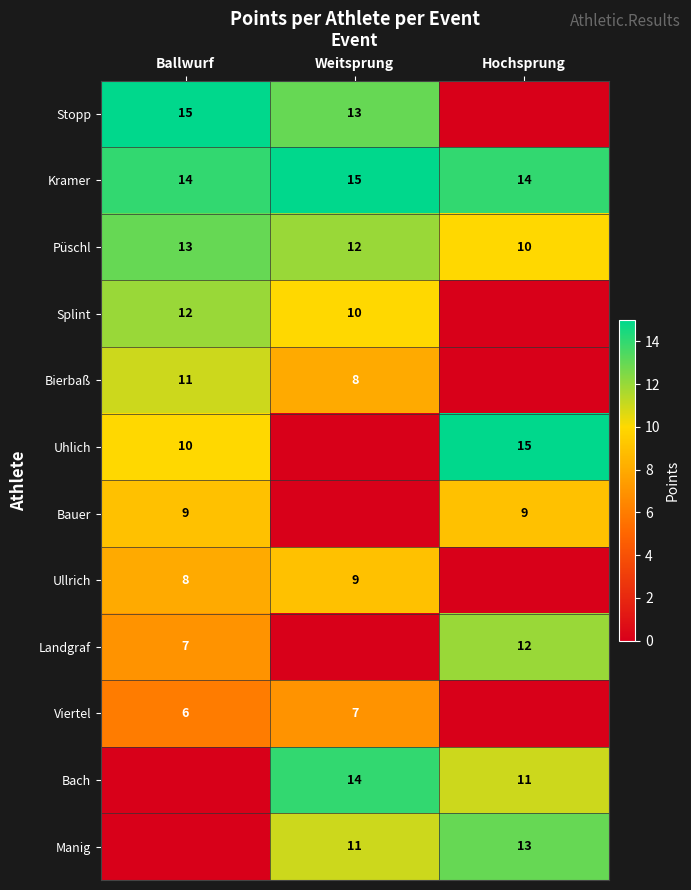

Count the Püschl values in the range 10 to 13.

3